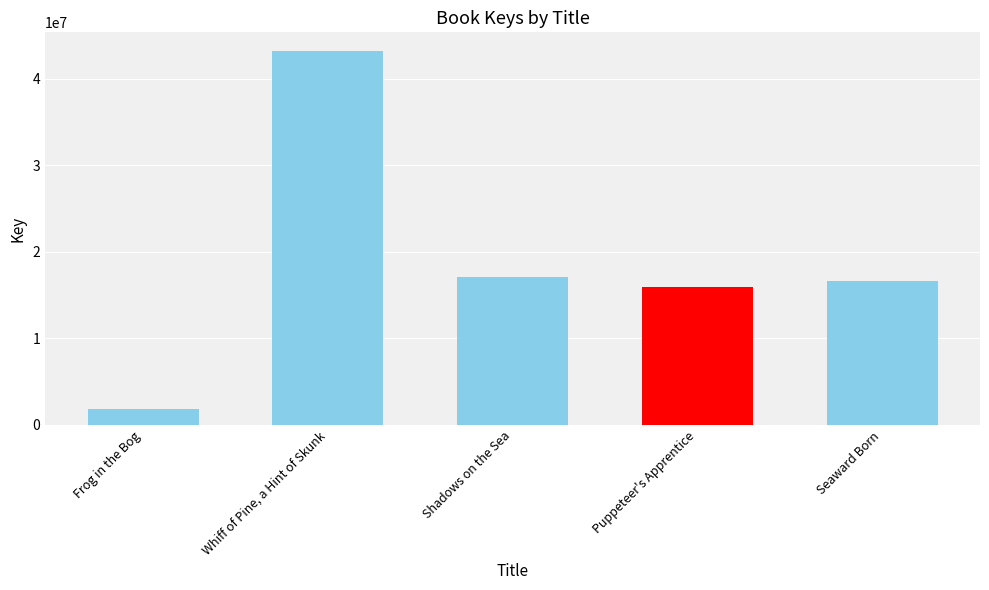

Which category has the highest value across all series?

Whiff of Pine, a Hint of Skunk